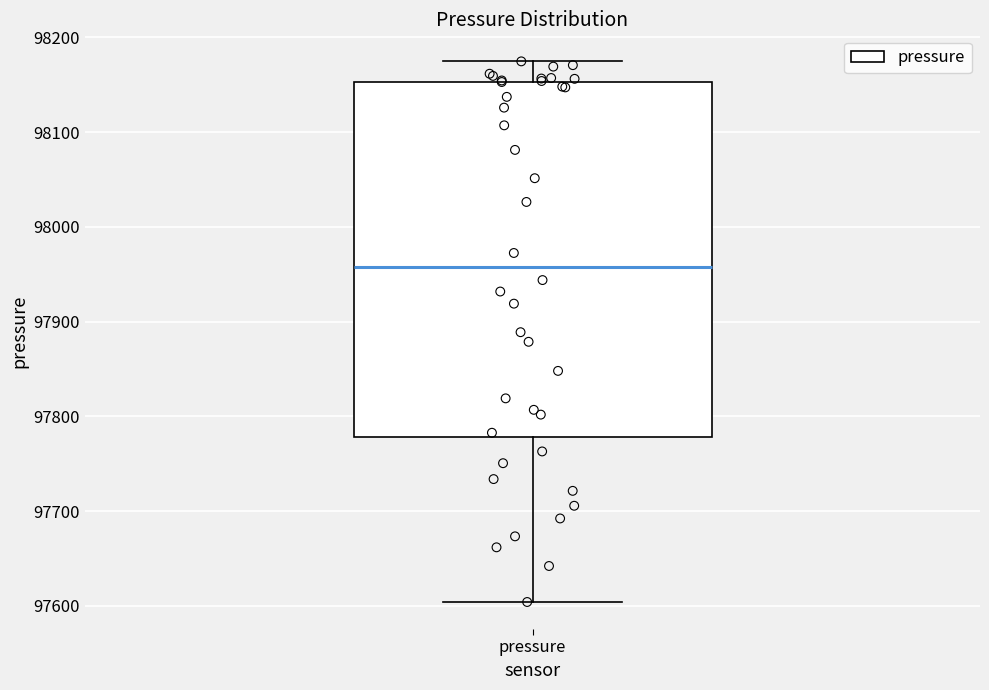

Read this box plot against the y-axis: the position of the median line, the range covered by the box, and the ends of both whiskers. The values are not printed on the chart, so give them approximately, as read against the axis.

median 97960, box 97780 to 98150, whiskers 97600 to 98170